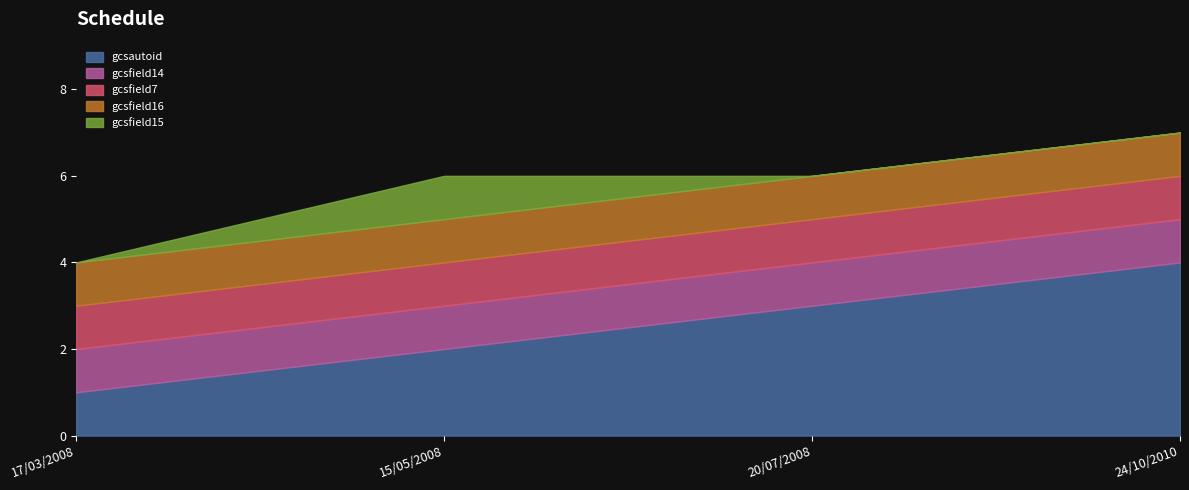

What is the label of the 4th point from the right?

17/03/2008